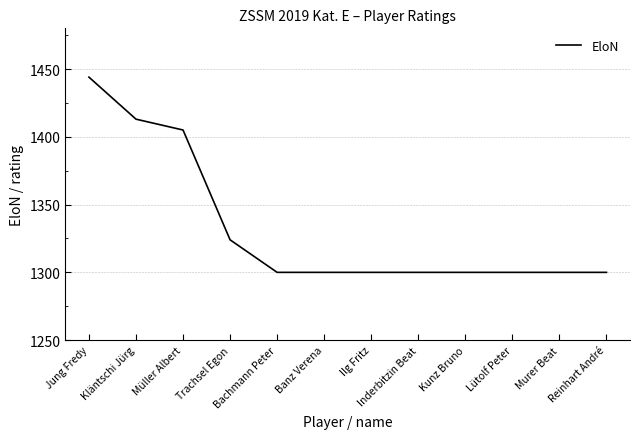

What is the difference between the maximum and minimum values?

144